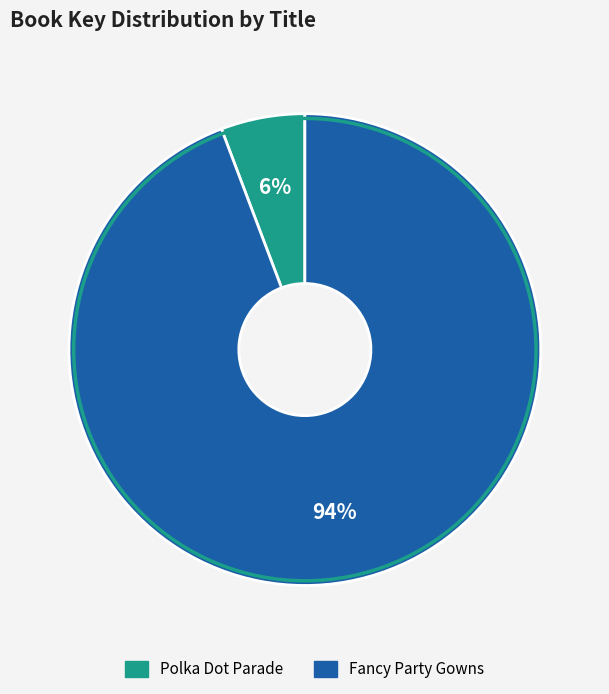

The Fancy Party Gowns slice represents 99% of the pie. True or false?

False